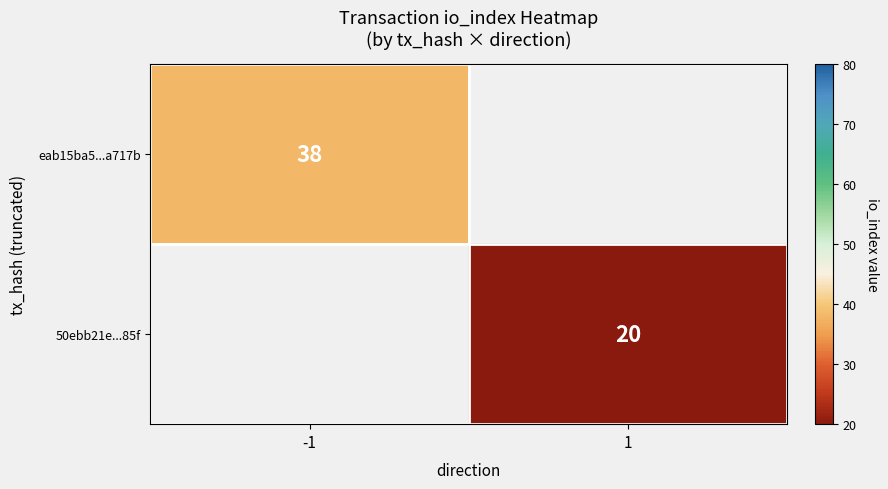

True or false: 50ebb21e...85f has a value of 12 at 1.

False